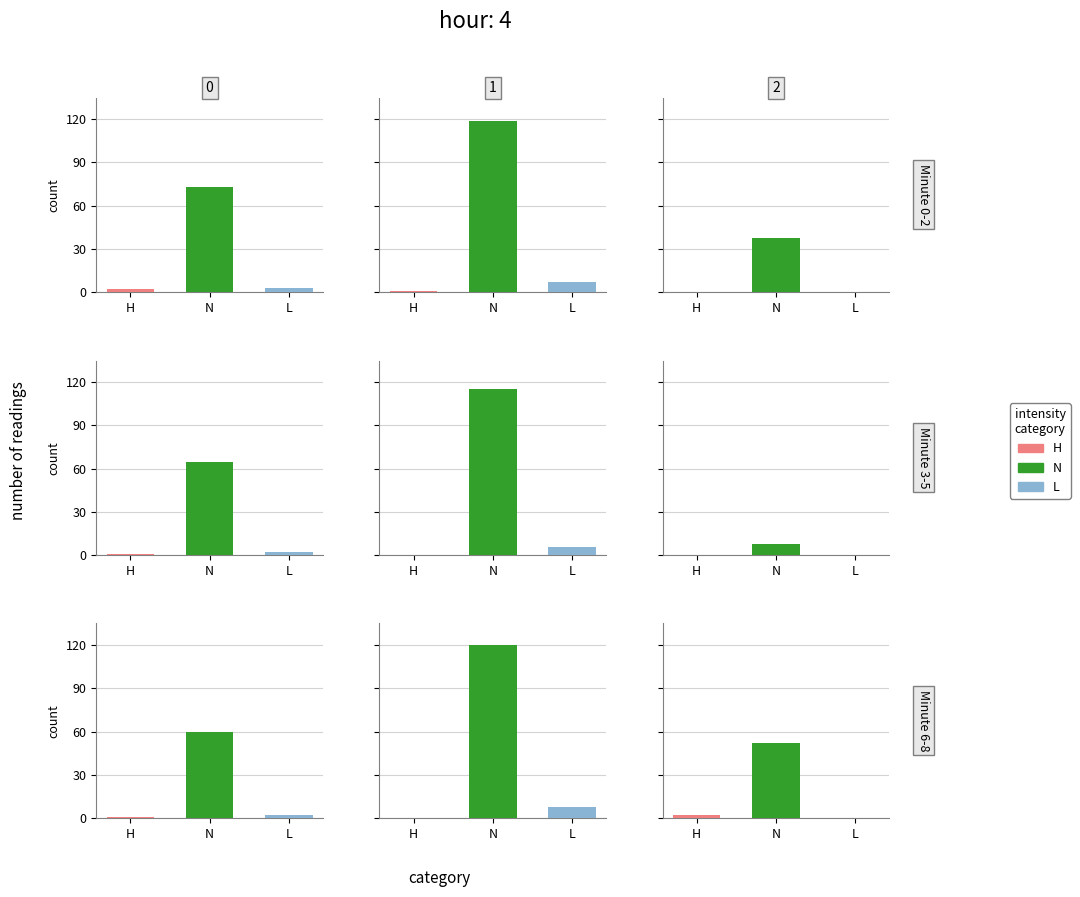

Reading left to right, transcribe all the data shown in this chart.

H: 0=2	1=1	2=0	3=1	4=0	5=0	6=1	7=0	8=2
N: 0=73	1=119	2=38	3=65	4=115	5=8	6=60	7=120	8=52
L: 0=3	1=7	2=0	3=2	4=6	5=0	6=2	7=8	8=0